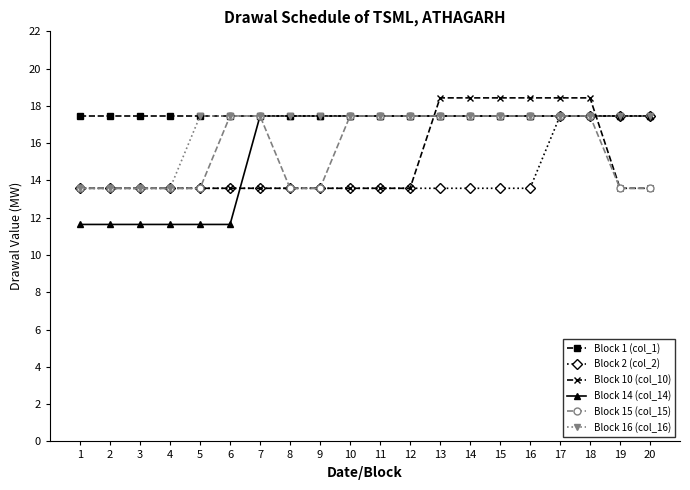

Which series has the largest total across all categories?

Block 1 (col_1)